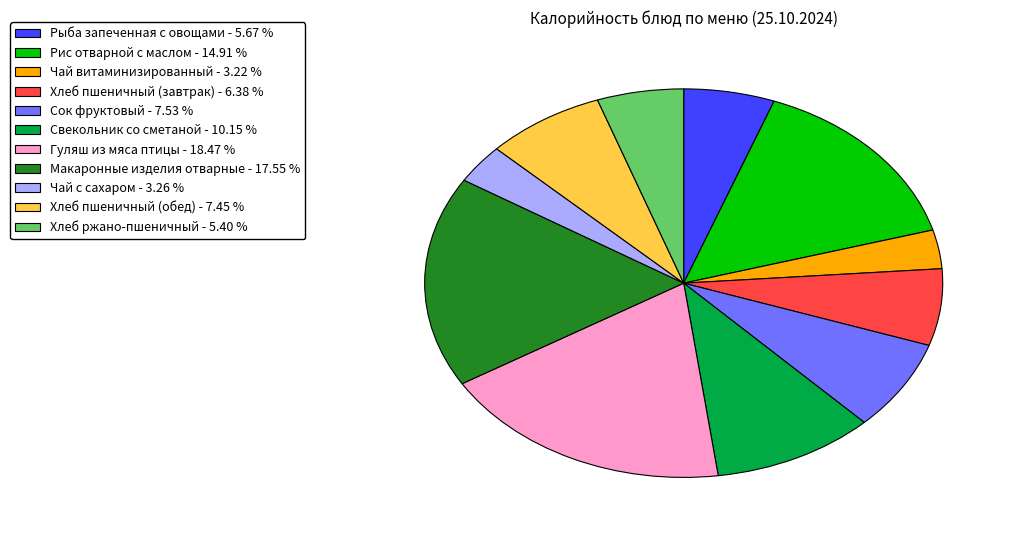

Is there a majority slice in this chart?

No